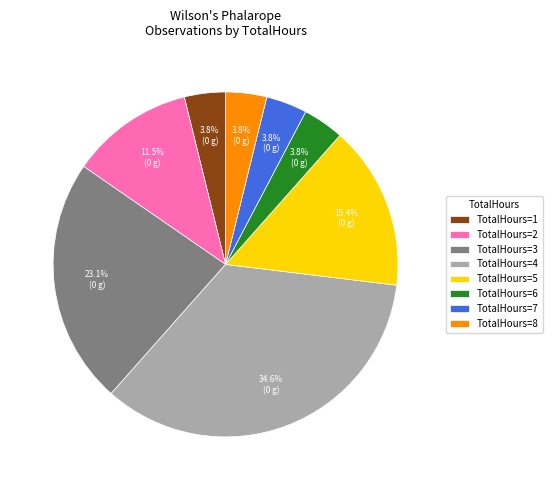

What is the largest slice in the pie chart?

TotalHours=4